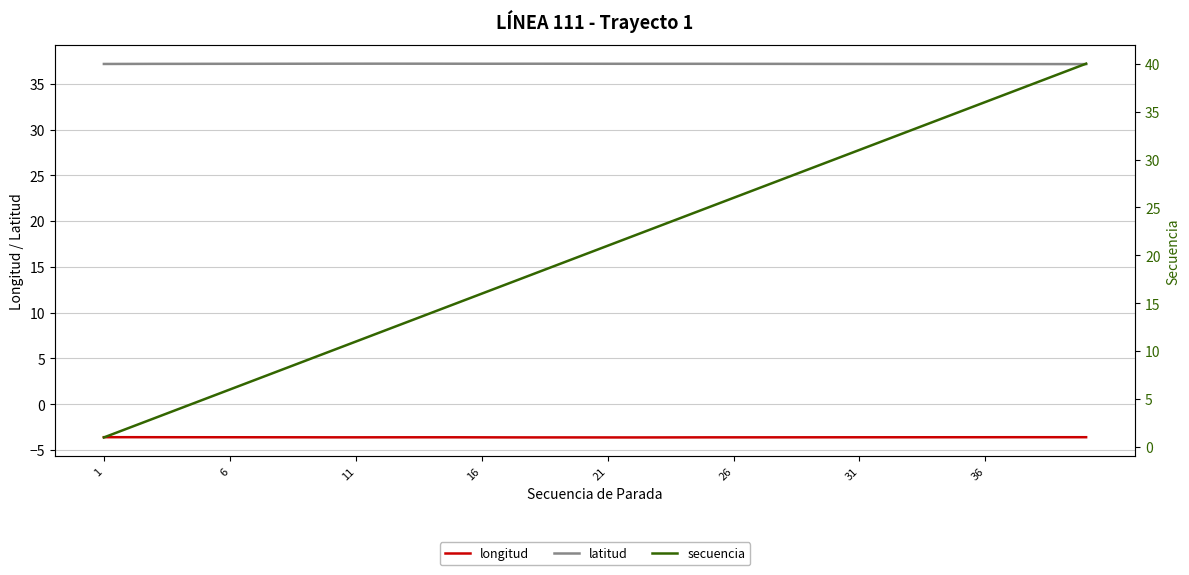

True or false: longitud and latitud cross at least once.

False